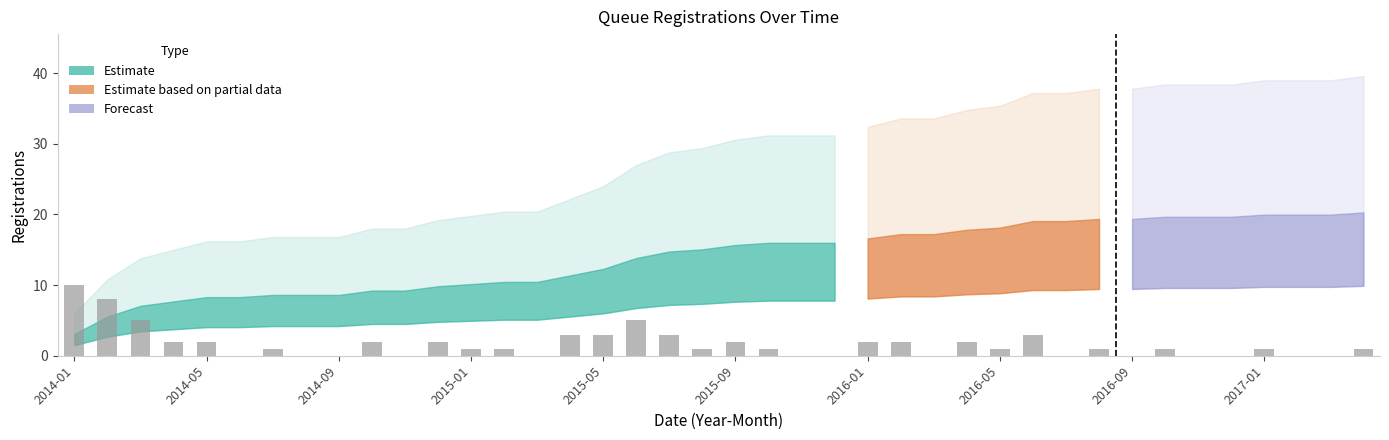

Reading right to left, extract all data points from this chart.

1	0	0	1	0	0	1	0	1	0	3	1	2	0	2	2	0	0	1	2	1	3	5	3	3	0	1	1	2	0	2	0	0	1	0	2	2	5	8	10